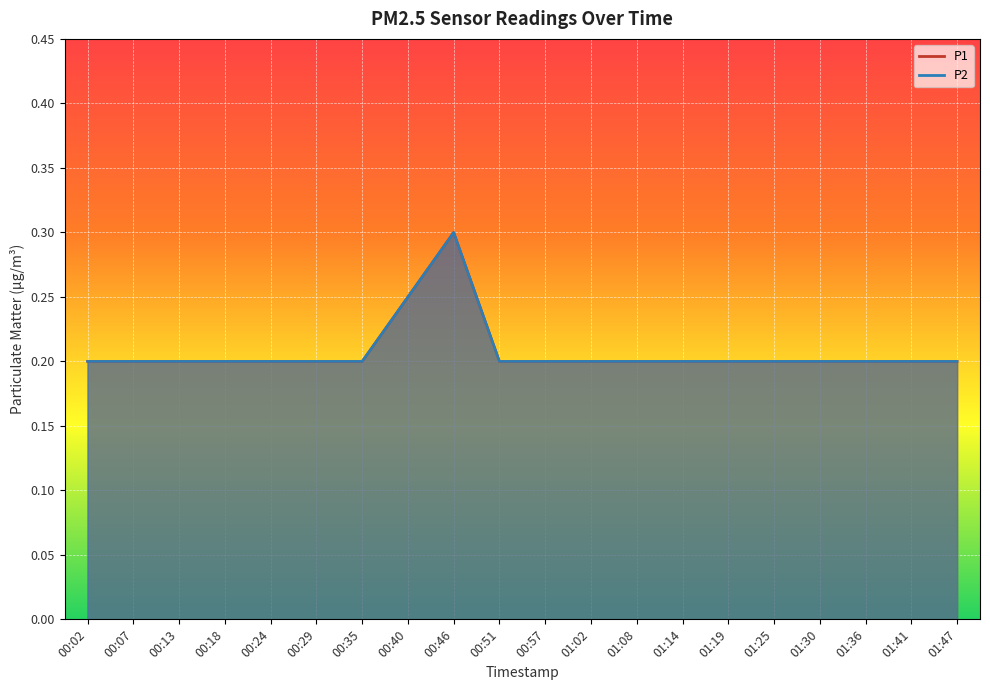

True or false: P2 and P1 intersect in this chart.

False